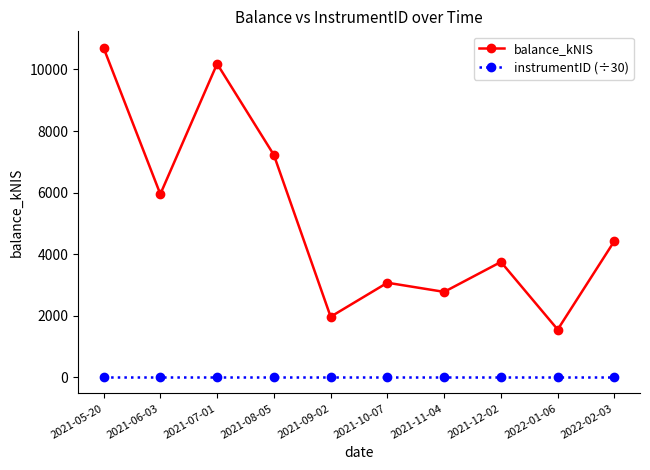

True or false: instrumentID (÷30) and balance_kNIS intersect in this chart.

False